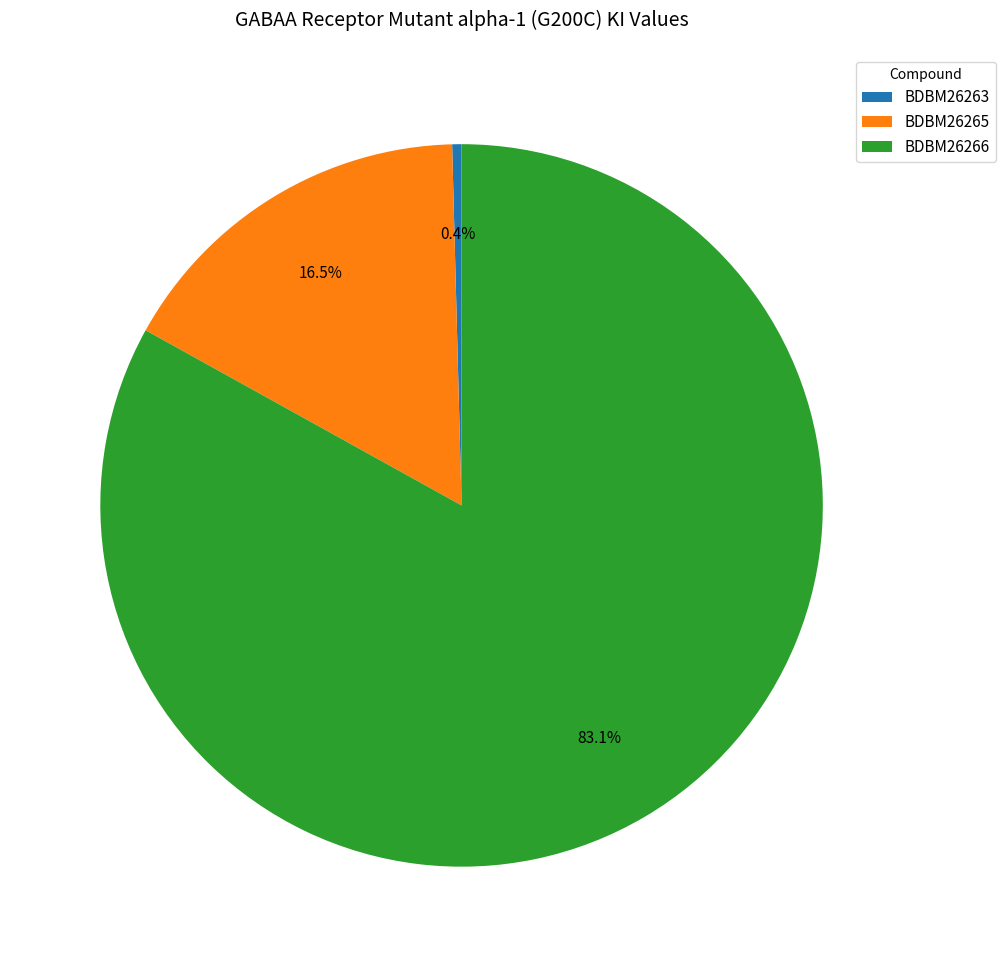

Is the sum of BDBM26263 and BDBM26265 greater than half?

No